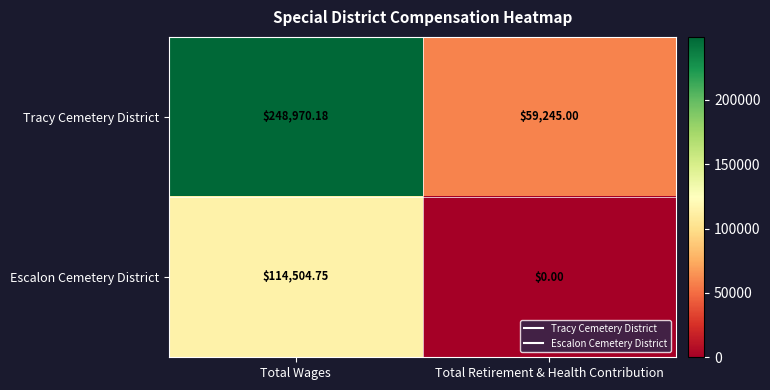

At which label is Tracy Cemetery District closest to 154107?

Total Retirement & Health Contribution